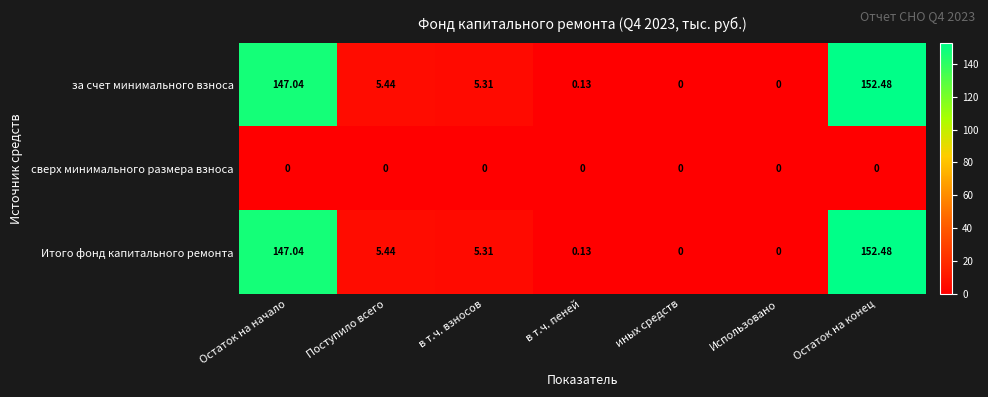

What is the difference between the highest and lowest values at Остаток на конец?

152.5